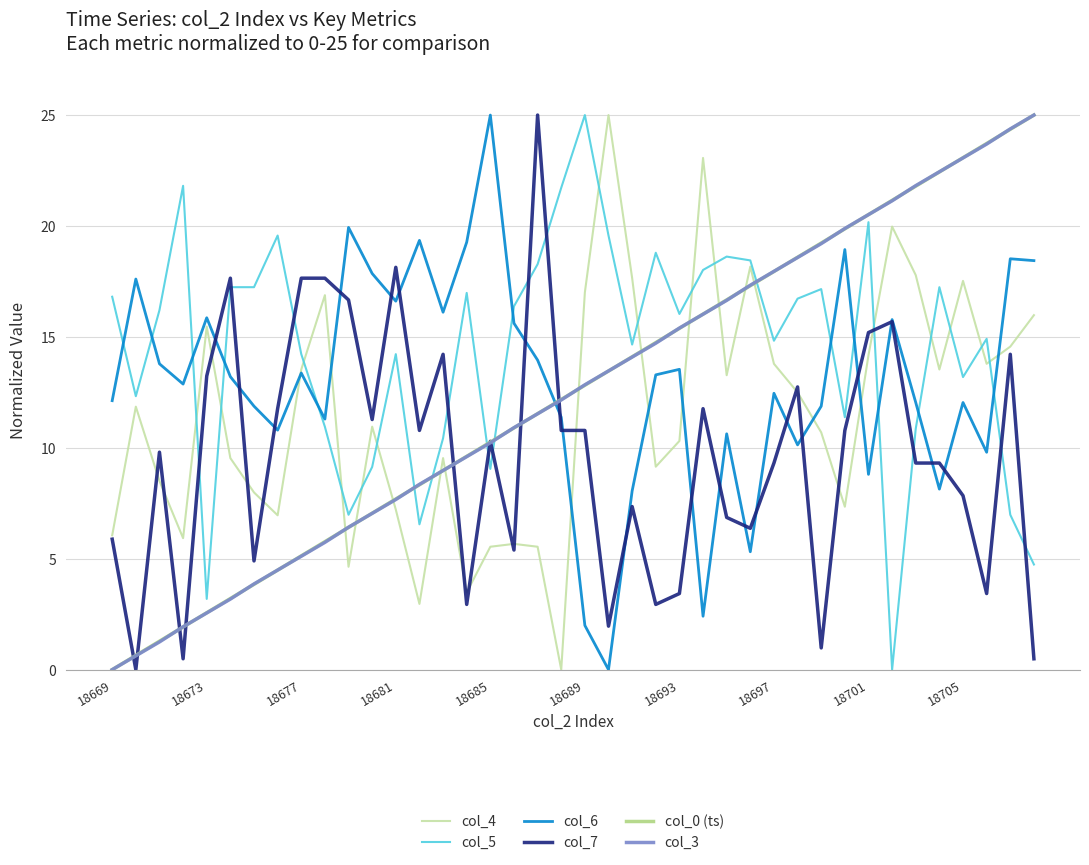

How many categories are shown in the chart?

40